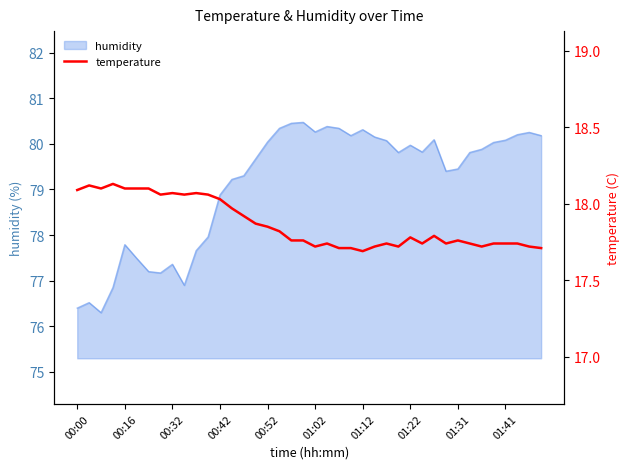

What is the lowest value of the humidity series?

76.3